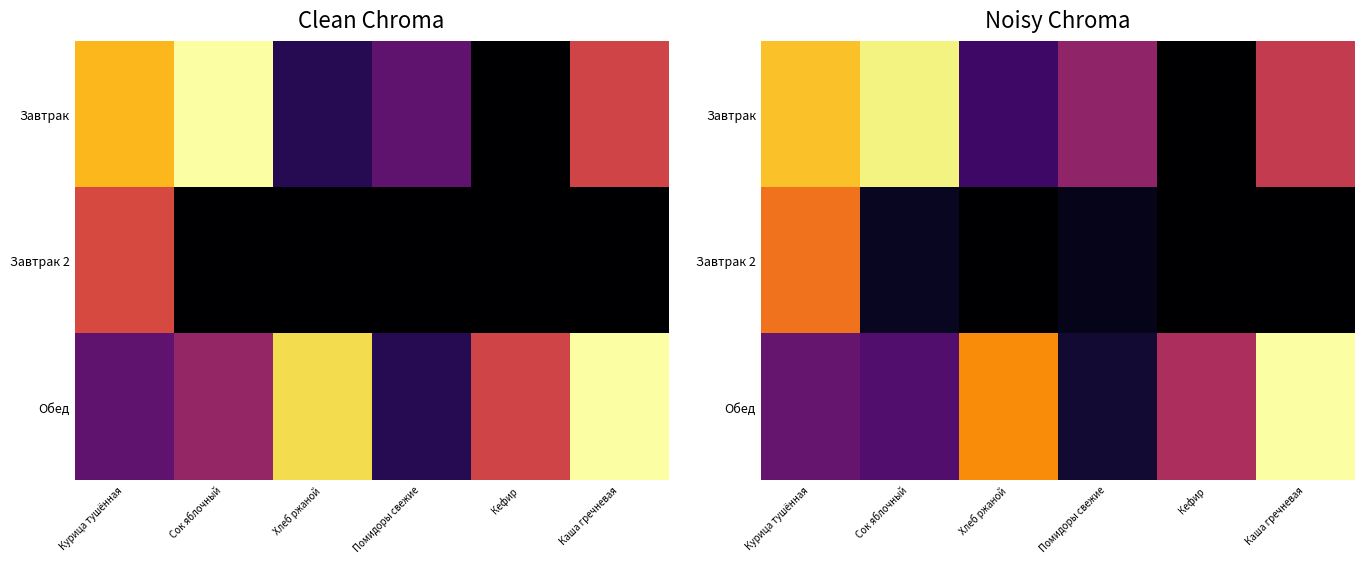

What is the total value across all series at Сок яблочный?

23.4